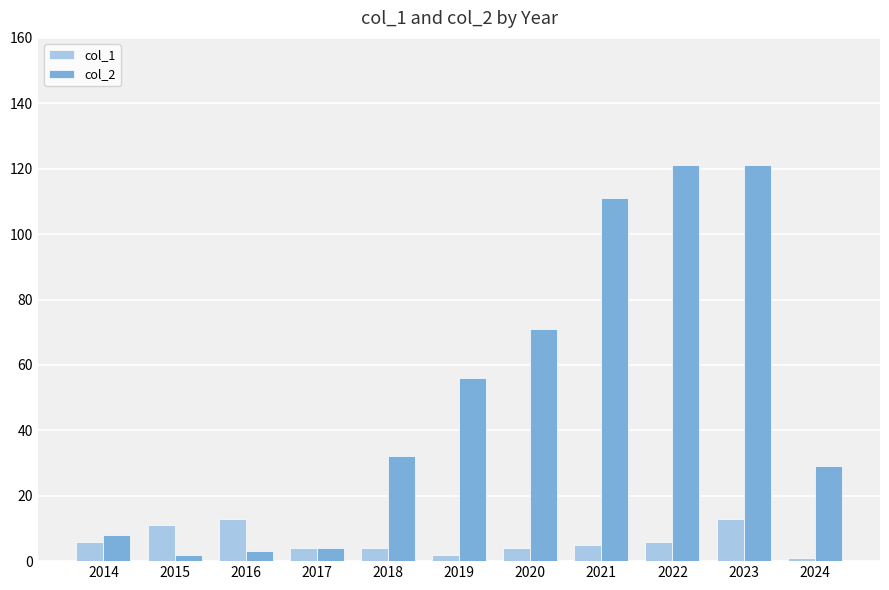

What is the sum of the col_2 values at 2024 and 2017?

33